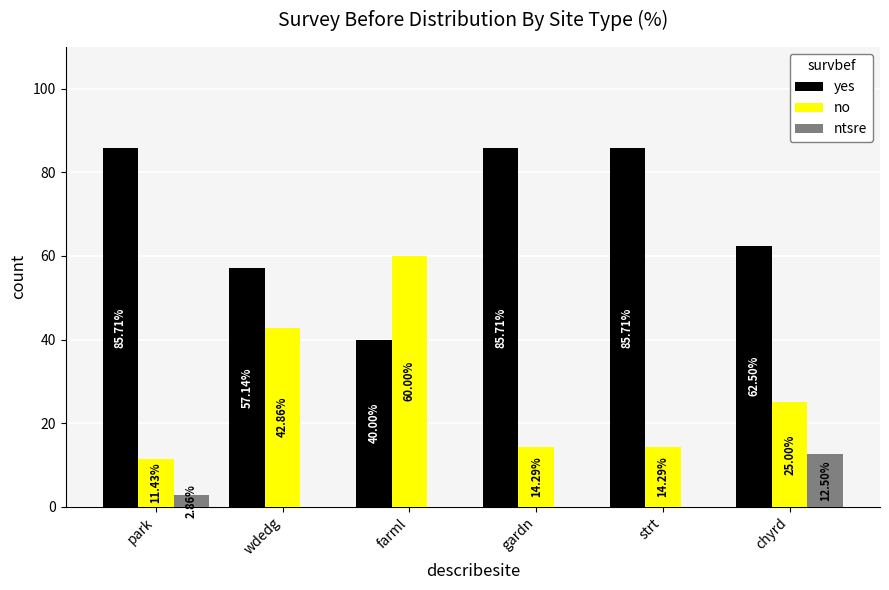

What are all the series names shown in the legend?

yes, no, ntsre